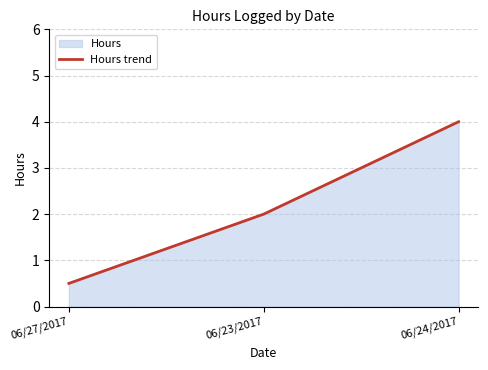

What is the difference between the maximum and minimum values?

3.5